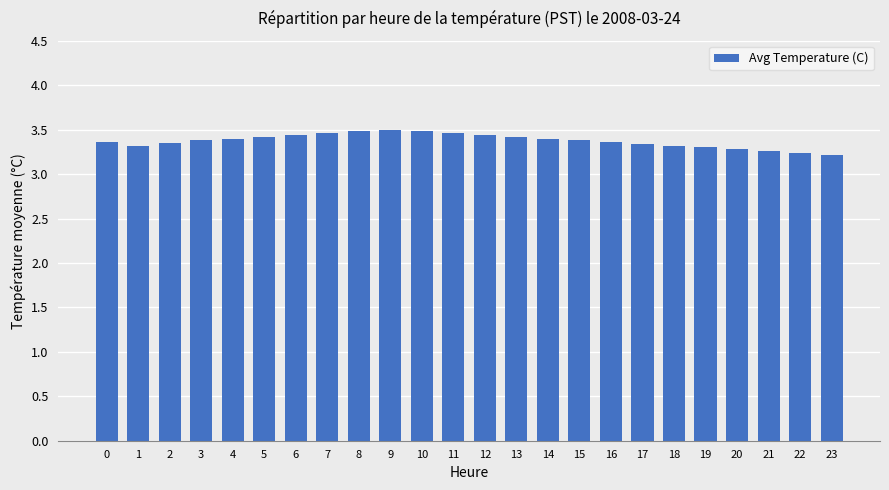

True or false: the data shows 3.3 at 1.

True